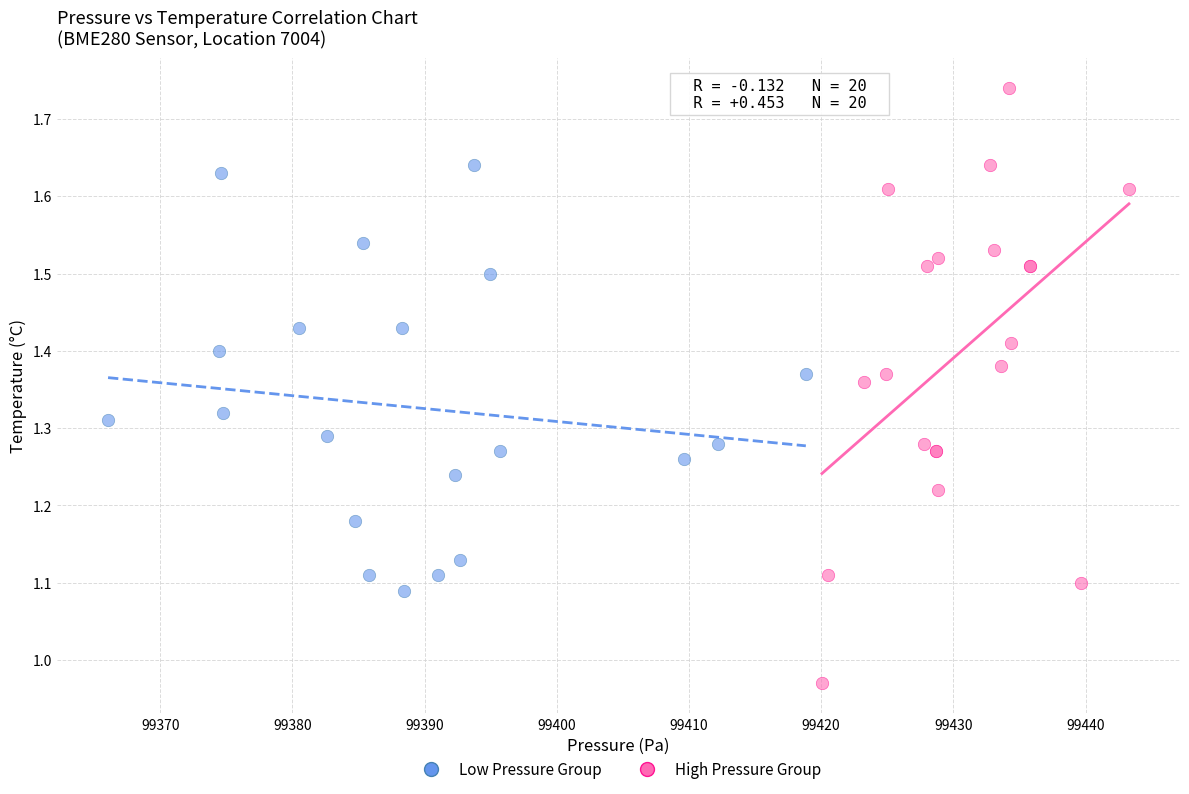

Which series has the largest Y range (max minus min)?

High Pressure Group